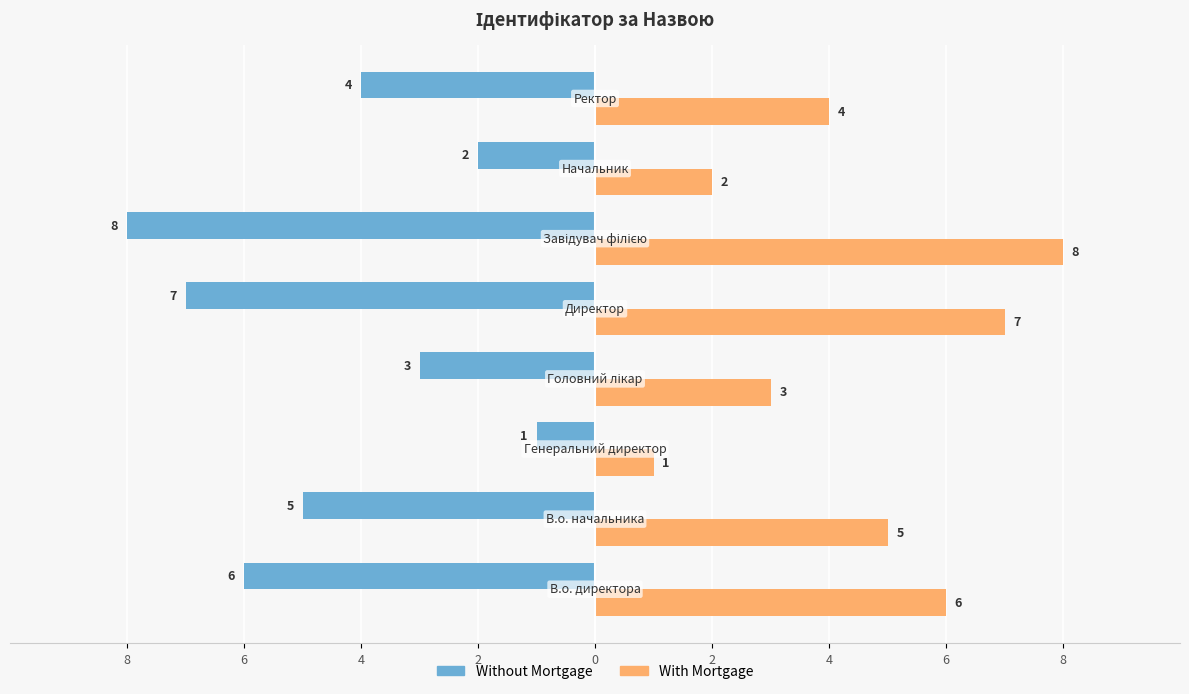

What are all the series names shown in the legend?

Without Mortgage, With Mortgage